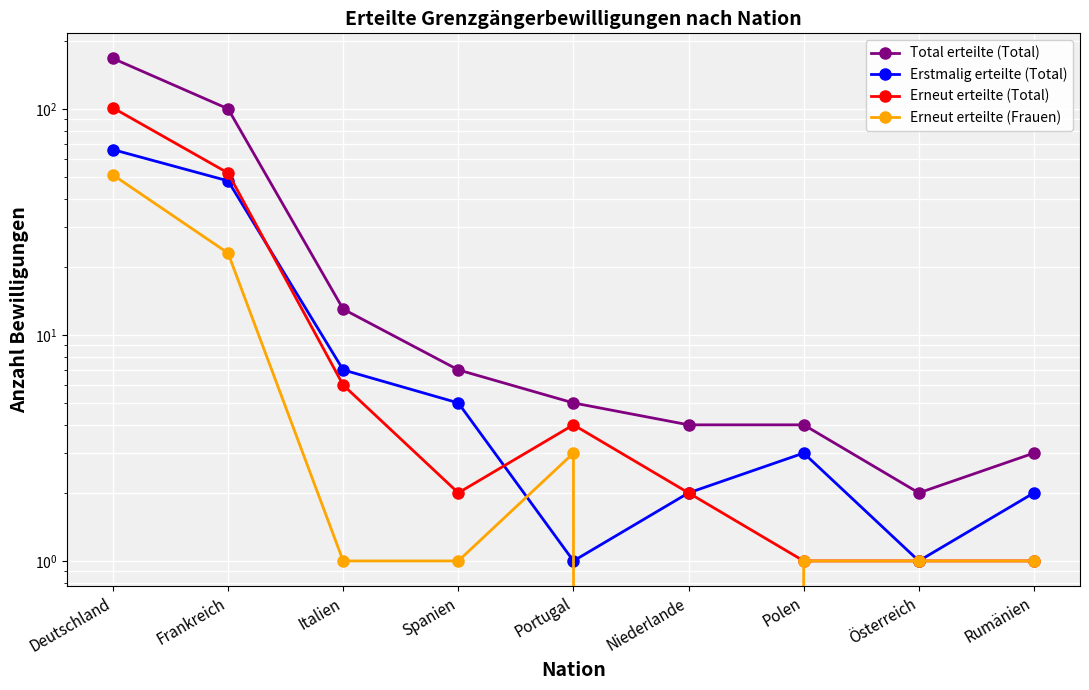

How many lines are shown in the chart?

4